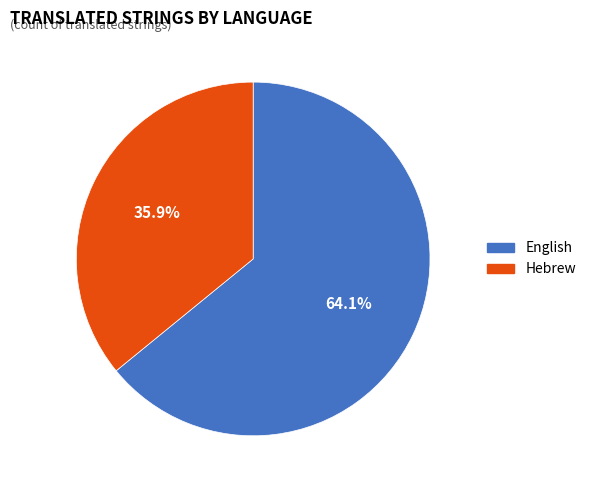

True or false: English accounts for 64% of the total.

True